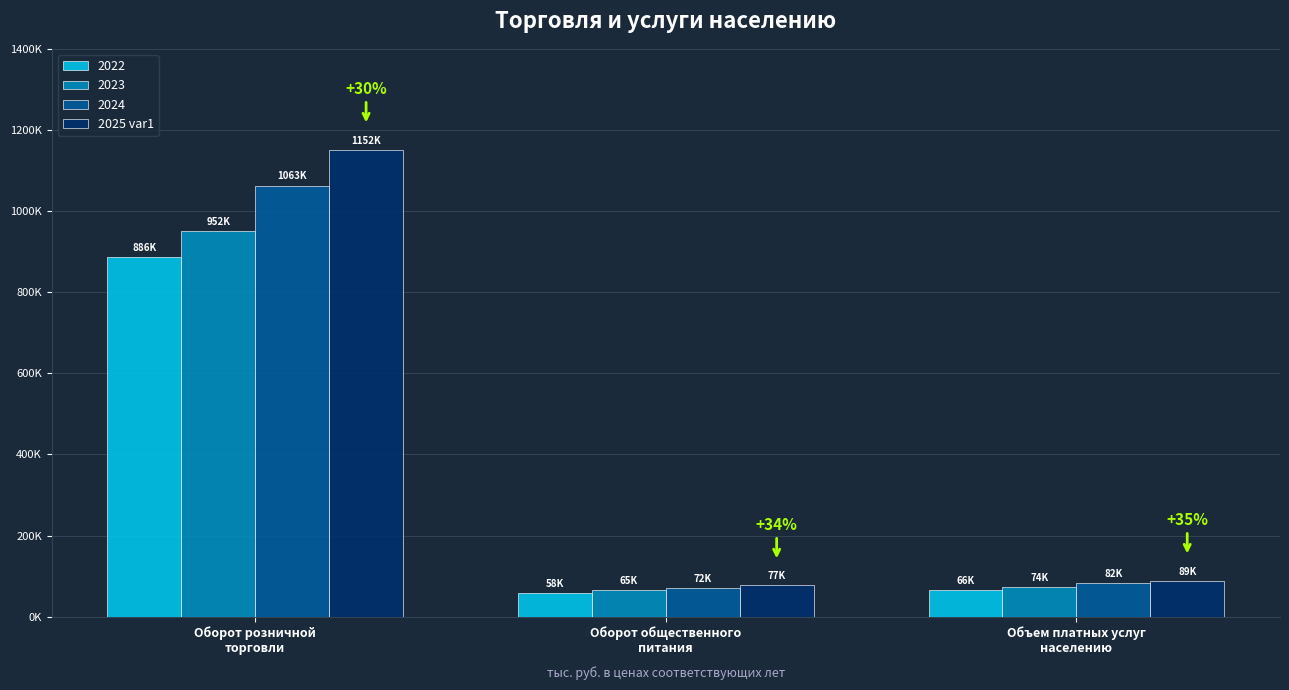

Are the bars grouped side by side (vs. stacked)?

Yes